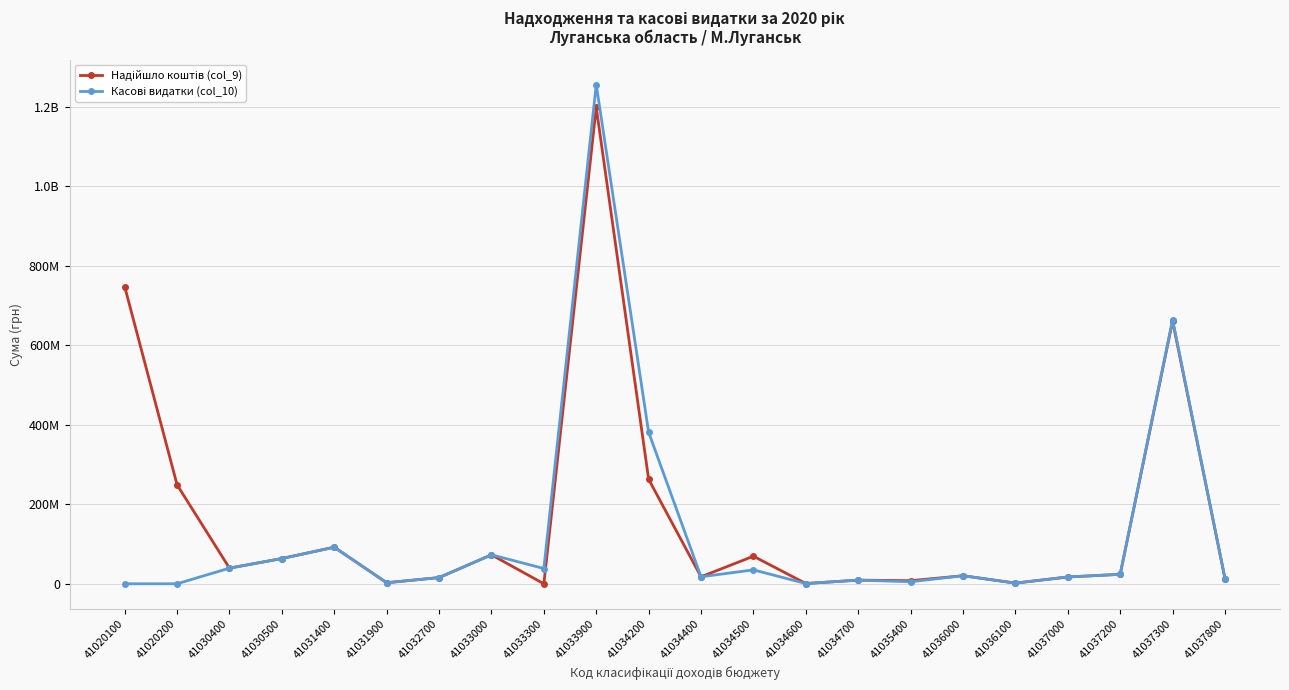

What are all the series names shown in the legend?

Надійшло коштів (col_9), Касові видатки (col_10)